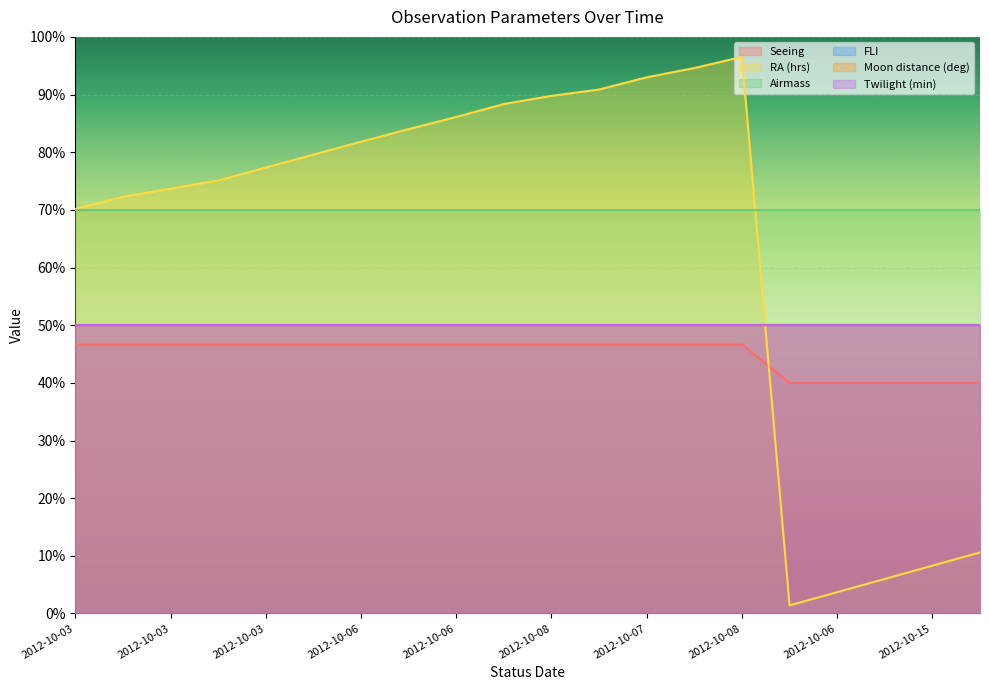

Reading right to left, list all the values displayed in this chart.

Seeing: 2012-10-07T03:38:45=1.2	2012-10-15T03:35:27=1.2	2012-10-06T05:02:56=1.2	2012-10-06T05:03:11=1.2	2012-10-12T06:42:44=1.2	2012-10-08T07:25:31=1.4	2012-10-07T06:05:43=1.4	2012-10-07T05:09:15=1.4	2012-10-08T06:33:32=1.4	2012-10-08T07:40:50=1.4	2012-10-08T05:40:25=1.4	2012-10-06T05:05:35=1.4	2012-10-06T05:04:04=1.4	2012-10-06T05:03:57=1.4	2012-10-03T06:46:24=1.4	2012-10-03T06:29:42=1.4	2012-10-03T05:37:16=1.4	2012-10-03T05:37:08=1.4	2012-10-03T05:37:00=1.4	2012-10-03T05:24:30=1.4
RA (hrs): 2012-10-07T03:38:45=20.4	2012-10-15T03:35:27=20.3	2012-10-06T05:02:56=20.2	2012-10-06T05:03:11=20.1	2012-10-12T06:42:44=20.1	2012-10-08T07:25:31=23.9	2012-10-07T06:05:43=23.8	2012-10-07T05:09:15=23.7	2012-10-08T06:33:32=23.6	2012-10-08T07:40:50=23.6	2012-10-08T05:40:25=23.5	2012-10-06T05:05:35=23.4	2012-10-06T05:04:04=23.4	2012-10-06T05:03:57=23.3	2012-10-03T06:46:24=23.2	2012-10-03T06:29:42=23.1	2012-10-03T05:37:16=23.0	2012-10-03T05:37:08=22.9	2012-10-03T05:37:00=22.9	2012-10-03T05:24:30=22.8
Airmass: 2012-10-07T03:38:45=1.7	2012-10-15T03:35:27=1.7	2012-10-06T05:02:56=1.7	2012-10-06T05:03:11=1.7	2012-10-12T06:42:44=1.7	2012-10-08T07:25:31=1.7	2012-10-07T06:05:43=1.7	2012-10-07T05:09:15=1.7	2012-10-08T06:33:32=1.7	2012-10-08T07:40:50=1.7	2012-10-08T05:40:25=1.7	2012-10-06T05:05:35=1.7	2012-10-06T05:04:04=1.7	2012-10-06T05:03:57=1.7	2012-10-03T06:46:24=1.7	2012-10-03T06:29:42=1.7	2012-10-03T05:37:16=1.7	2012-10-03T05:37:08=1.7	2012-10-03T05:37:00=1.7	2012-10-03T05:24:30=1.7
FLI: 2012-10-07T03:38:45=1.0	2012-10-15T03:35:27=1.0	2012-10-06T05:02:56=1.0	2012-10-06T05:03:11=1.0	2012-10-12T06:42:44=1.0	2012-10-08T07:25:31=1.0	2012-10-07T06:05:43=1.0	2012-10-07T05:09:15=1.0	2012-10-08T06:33:32=1.0	2012-10-08T07:40:50=1.0	2012-10-08T05:40:25=1.0	2012-10-06T05:05:35=1.0	2012-10-06T05:04:04=1.0	2012-10-06T05:03:57=1.0	2012-10-03T06:46:24=1.0	2012-10-03T06:29:42=1.0	2012-10-03T05:37:16=1.0	2012-10-03T05:37:08=1.0	2012-10-03T05:37:00=1.0	2012-10-03T05:24:30=1.0
Moon distance (deg): 2012-10-07T03:38:45=30.0	2012-10-15T03:35:27=30.0	2012-10-06T05:02:56=30.0	2012-10-06T05:03:11=30.0	2012-10-12T06:42:44=30.0	2012-10-08T07:25:31=30.0	2012-10-07T06:05:43=30.0	2012-10-07T05:09:15=30.0	2012-10-08T06:33:32=30.0	2012-10-08T07:40:50=30.0	2012-10-08T05:40:25=30.0	2012-10-06T05:05:35=30.0	2012-10-06T05:04:04=30.0	2012-10-06T05:03:57=30.0	2012-10-03T06:46:24=30.0	2012-10-03T06:29:42=30.0	2012-10-03T05:37:16=30.0	2012-10-03T05:37:08=30.0	2012-10-03T05:37:00=30.0	2012-10-03T05:24:30=30.0
Twilight (min): 2012-10-07T03:38:45=60.0	2012-10-15T03:35:27=60.0	2012-10-06T05:02:56=60.0	2012-10-06T05:03:11=60.0	2012-10-12T06:42:44=60.0	2012-10-08T07:25:31=60.0	2012-10-07T06:05:43=60.0	2012-10-07T05:09:15=60.0	2012-10-08T06:33:32=60.0	2012-10-08T07:40:50=60.0	2012-10-08T05:40:25=60.0	2012-10-06T05:05:35=60.0	2012-10-06T05:04:04=60.0	2012-10-06T05:03:57=60.0	2012-10-03T06:46:24=60.0	2012-10-03T06:29:42=60.0	2012-10-03T05:37:16=60.0	2012-10-03T05:37:08=60.0	2012-10-03T05:37:00=60.0	2012-10-03T05:24:30=60.0